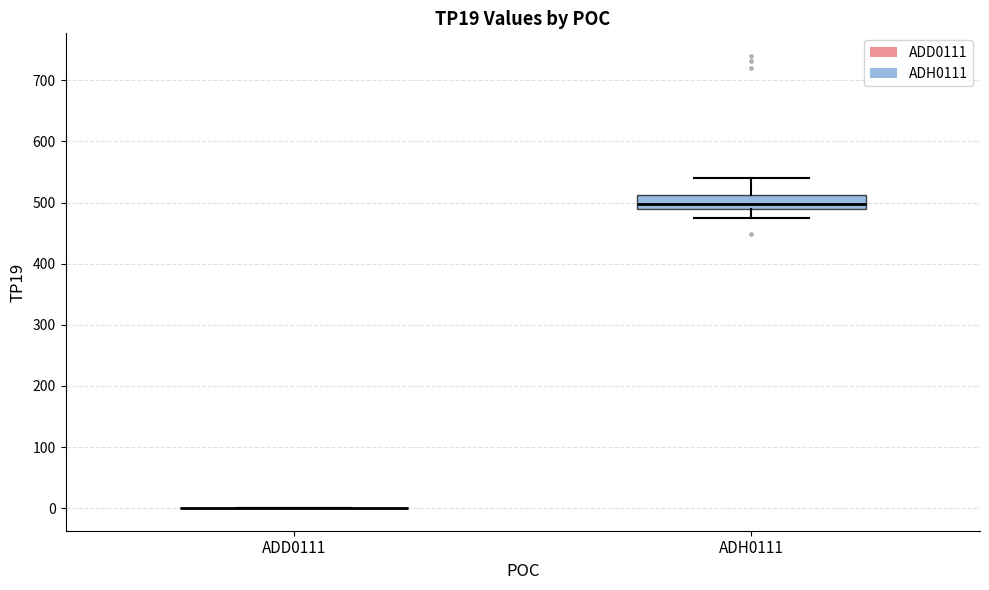

Reading left to right, read every box against the y-axis: the position of its median line, the range the box covers, and the ends of its whiskers. The values are not printed on the chart, so give them approximately, as read against the axis.

ADD0111: box collapsed to a line at 0, whiskers 0 to 0
ADH0111: median 500, box 490 to 510, whiskers 470 to 540